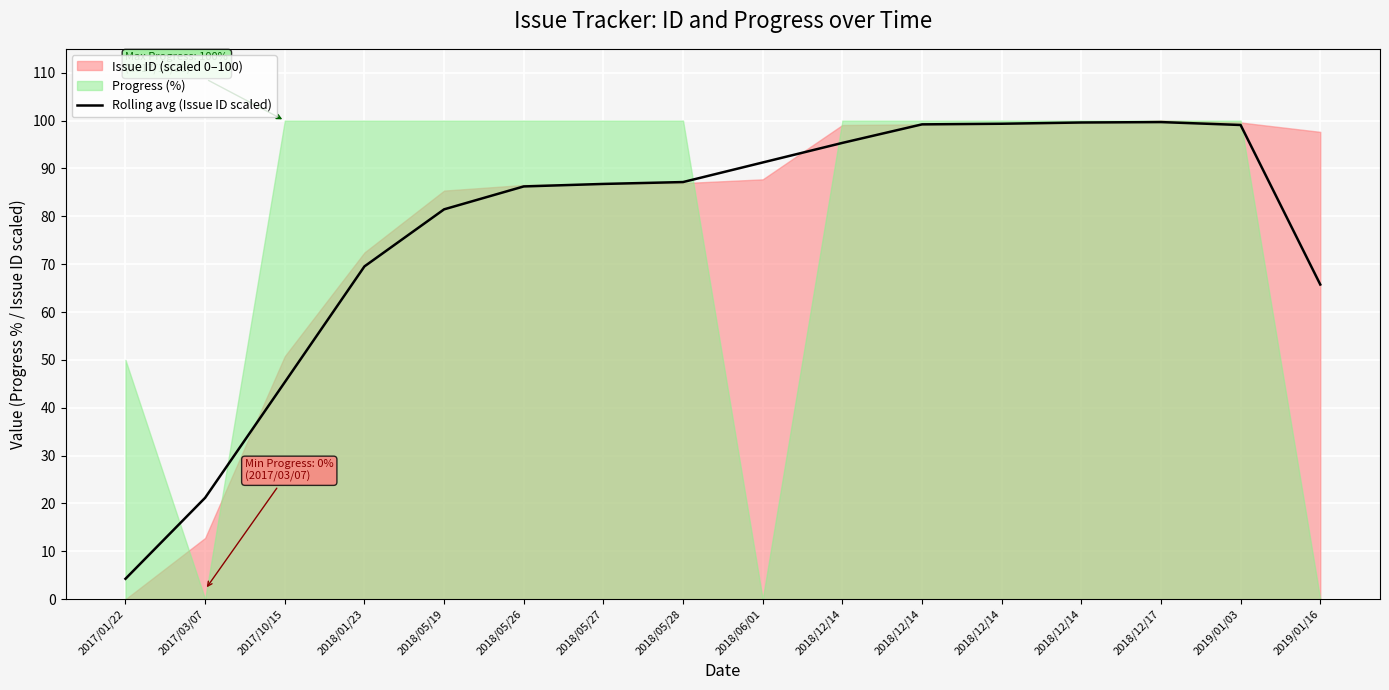

What is the difference between the values at 2017/10/15 and 2018/06/01?

45.9